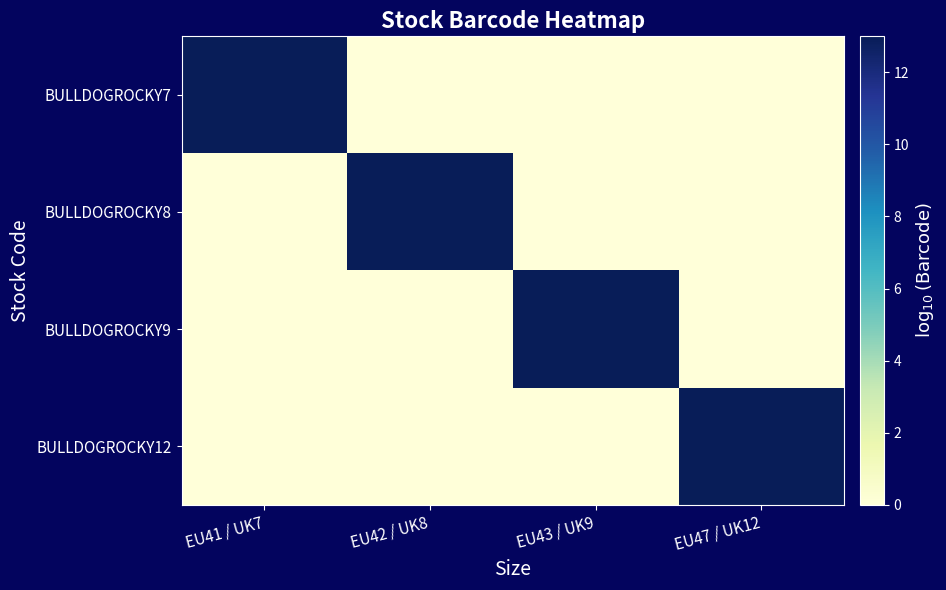

Which series has the largest total across all categories?

BULLDOGROCKY12